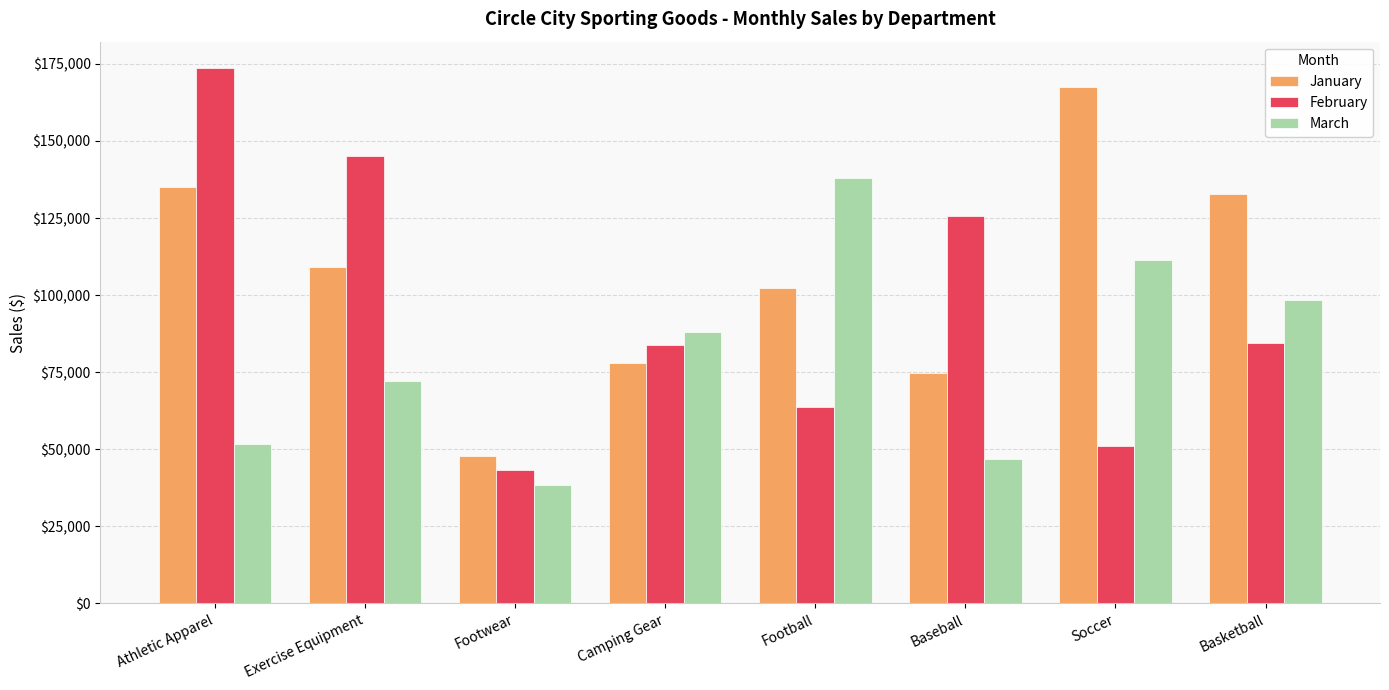

Which category has the lowest value across all series?

Footwear